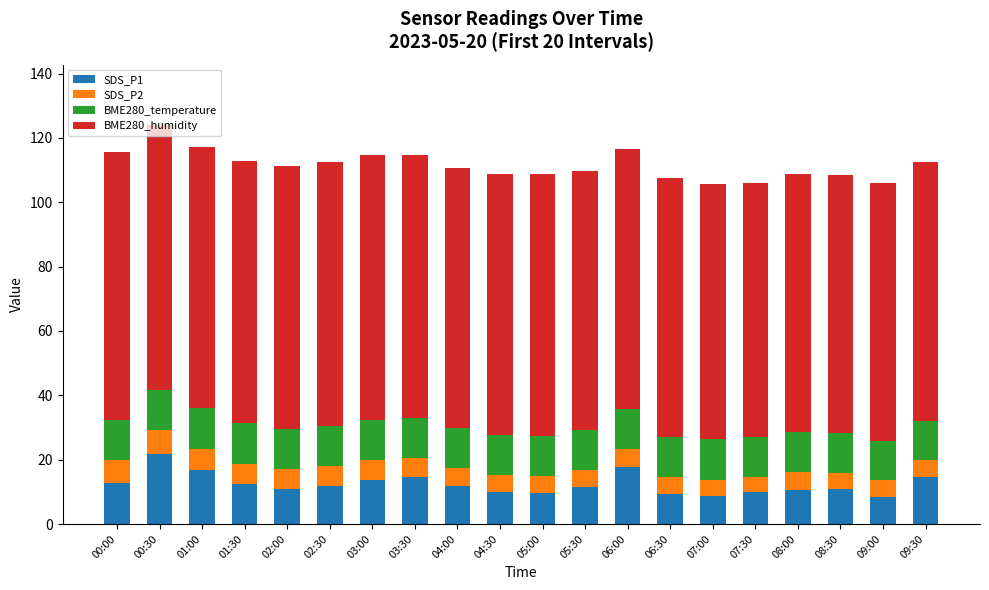

Are the bars horizontal?

No